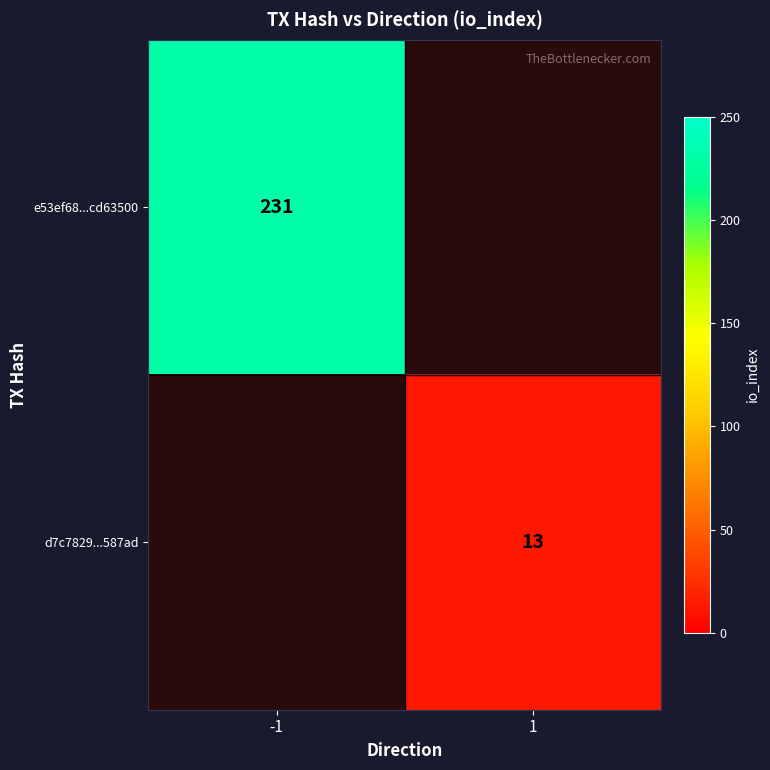

The value of e53ef68...cd63500 at -1 is 231. True or false?

True